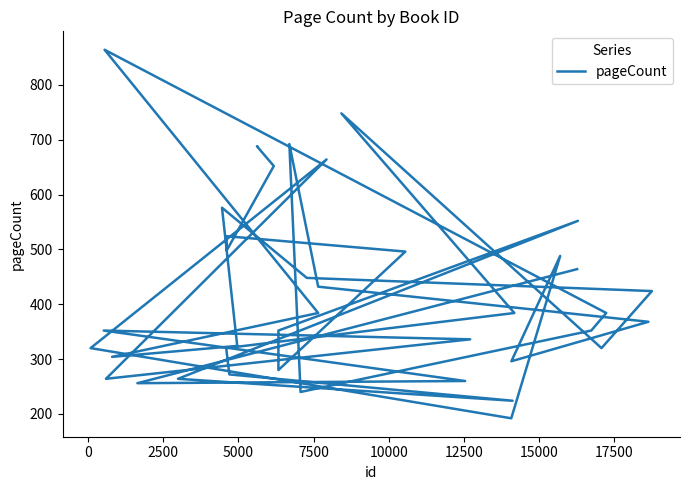

Reading left to right, transcribe all the data shown in this chart.

464	256	260	352	336	264	664	320	192	488	296	368	432	692	240	352	384	864	384	304	324	576	448	424	320	748	384	320	272	224	264	552	352	280	496	524	498	652	688	688